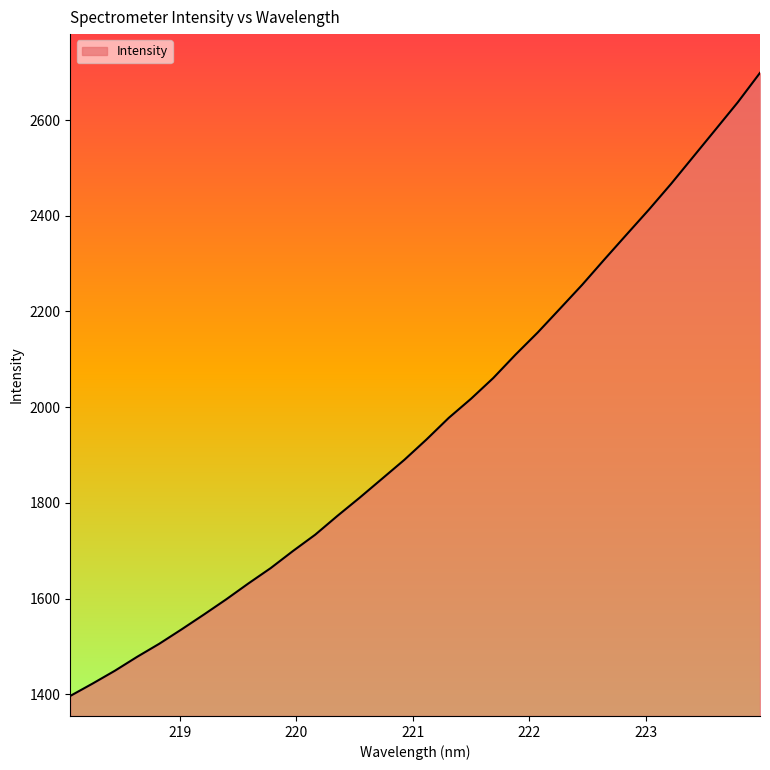

Does the chart display data point markers on the line(s)?

No